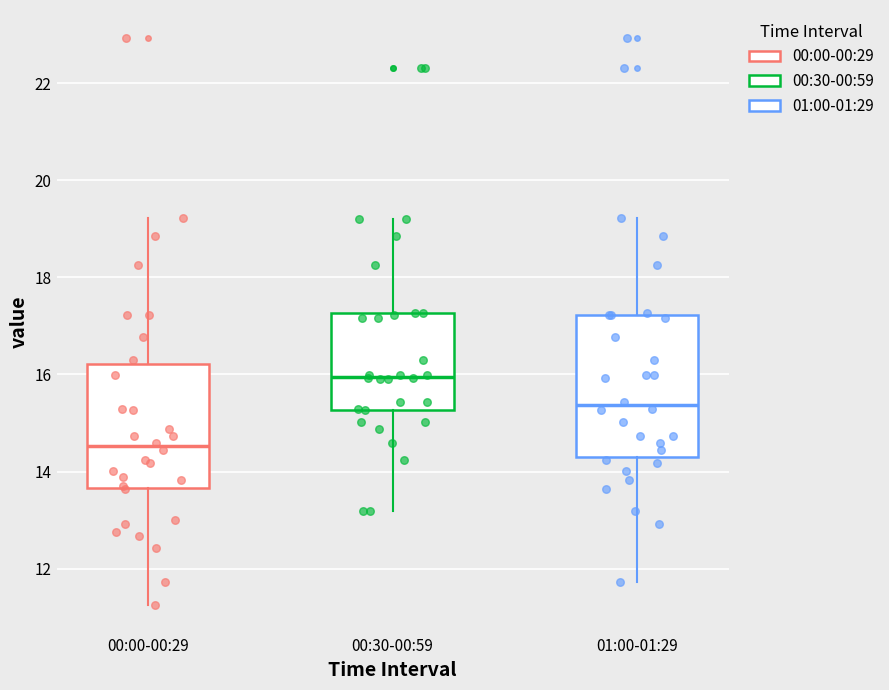

Where does the median line of the box for 00:30-00:59 sit on the y-axis? The values are not printed on the chart, so give them approximately, as read against the axis.

16.0